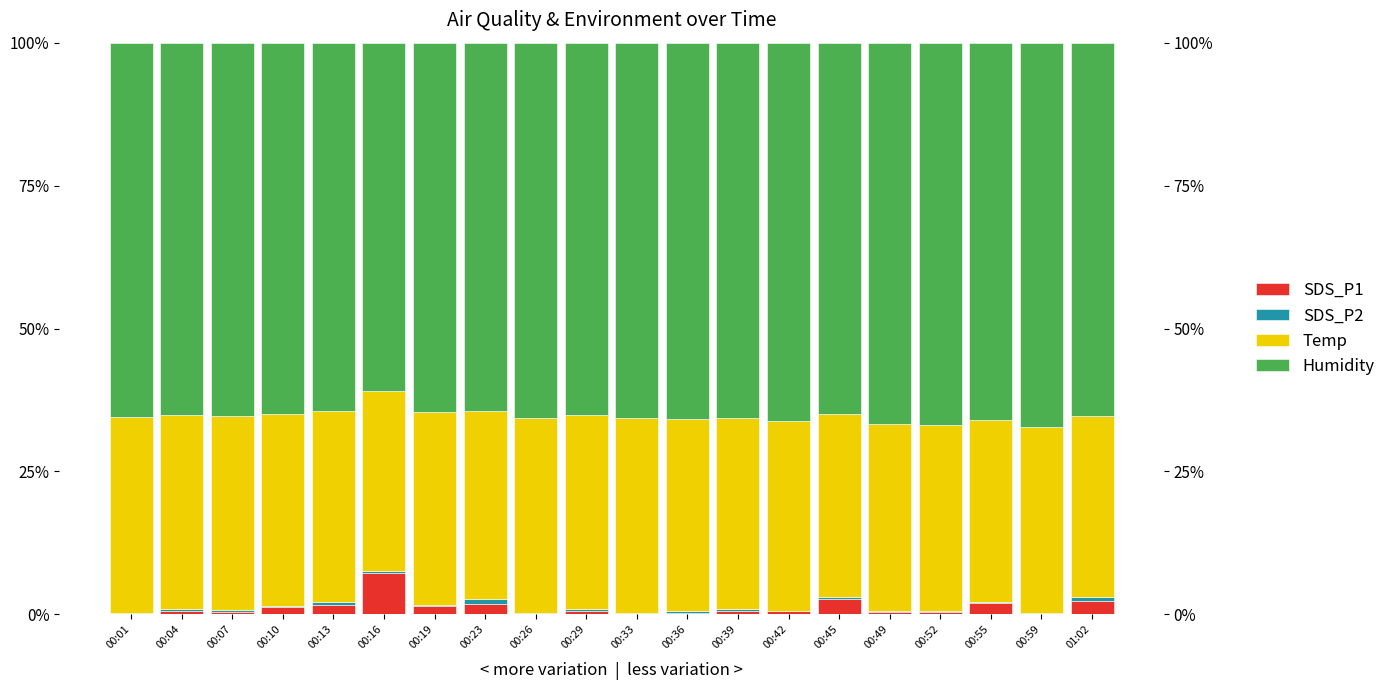

Reading left to right, transcribe all the data shown in this chart.

SDS_P1: 00:01=0.1	00:04=0.5	00:07=0.4	00:10=1.3	00:13=1.6	00:16=7.2	00:19=1.5	00:23=1.9	00:26=0.1	00:29=0.6	00:33=0.1	00:36=0.3	00:39=0.6	00:42=0.6	00:45=2.7	00:49=0.4	00:52=0.4	00:55=1.9	00:59=0.1	01:02=2.4
SDS_P2: 00:01=0.1	00:04=0.4	00:07=0.4	00:10=0.1	00:13=0.5	00:16=0.4	00:19=0.2	00:23=0.8	00:26=0.1	00:29=0.4	00:33=0.1	00:36=0.3	00:39=0.3	00:42=0.0	00:45=0.3	00:49=0.1	00:52=0.1	00:55=0.3	00:59=0.1	01:02=0.6
Temp: 00:01=34.3	00:04=33.8	00:07=33.8	00:10=33.6	00:13=33.4	00:16=31.5	00:19=33.6	00:23=33.0	00:26=34.0	00:29=33.8	00:33=34.0	00:36=33.7	00:39=33.4	00:42=33.2	00:45=32.1	00:49=32.7	00:52=32.6	00:55=31.9	00:59=32.5	01:02=31.7
Humidity: 00:01=65.4	00:04=65.2	00:07=65.4	00:10=65.0	00:13=64.5	00:16=60.9	00:19=64.7	00:23=64.4	00:26=65.7	00:29=65.2	00:33=65.7	00:36=65.8	00:39=65.7	00:42=66.2	00:45=64.9	00:49=66.8	00:52=66.9	00:55=65.9	00:59=67.3	01:02=65.3